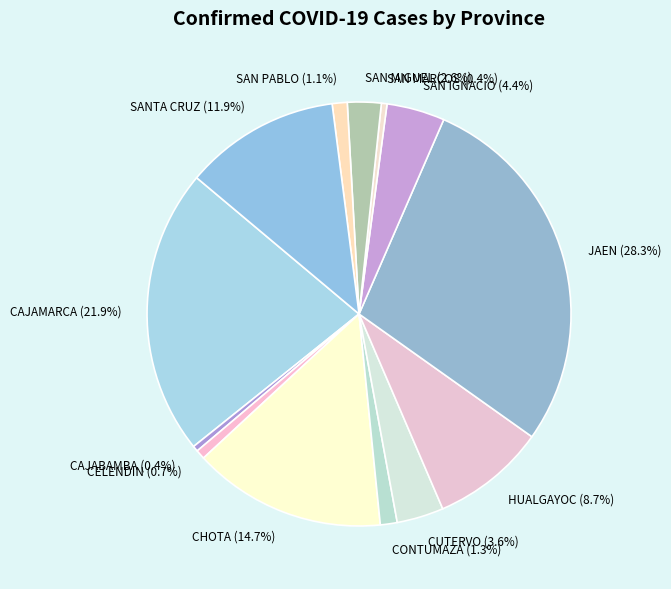

Between CUTERVO and CAJAMARCA, which is larger?

CAJAMARCA